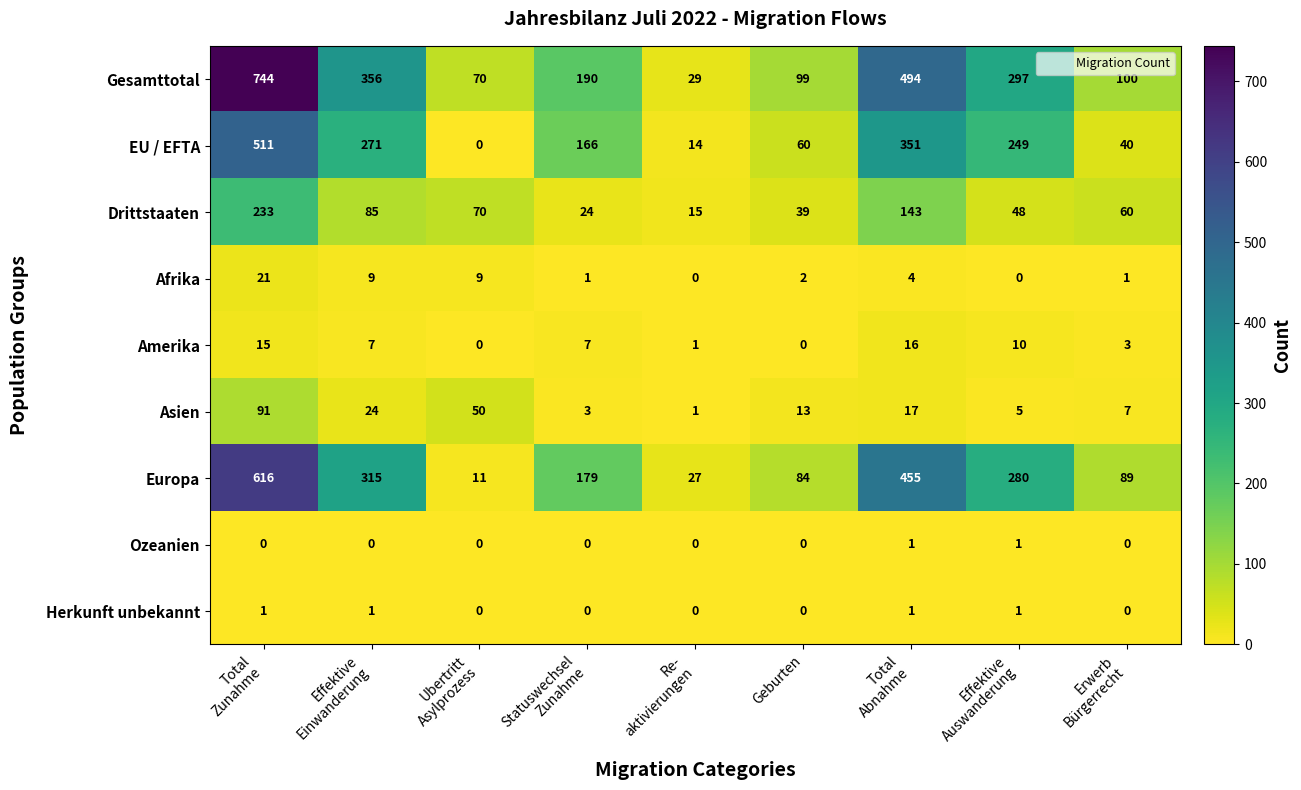

How many Herkunft unbekannt values are between 0 and 1?

9